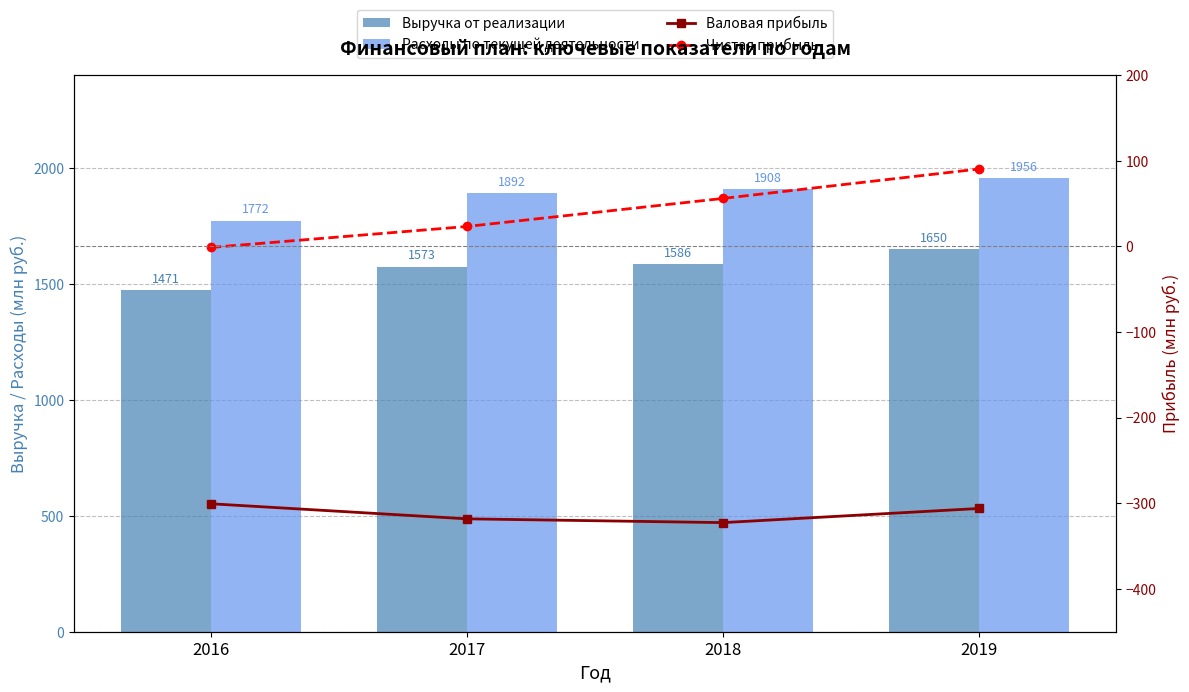

The Валовая прибыль series shows -193.6 at 2016. True or false?

False